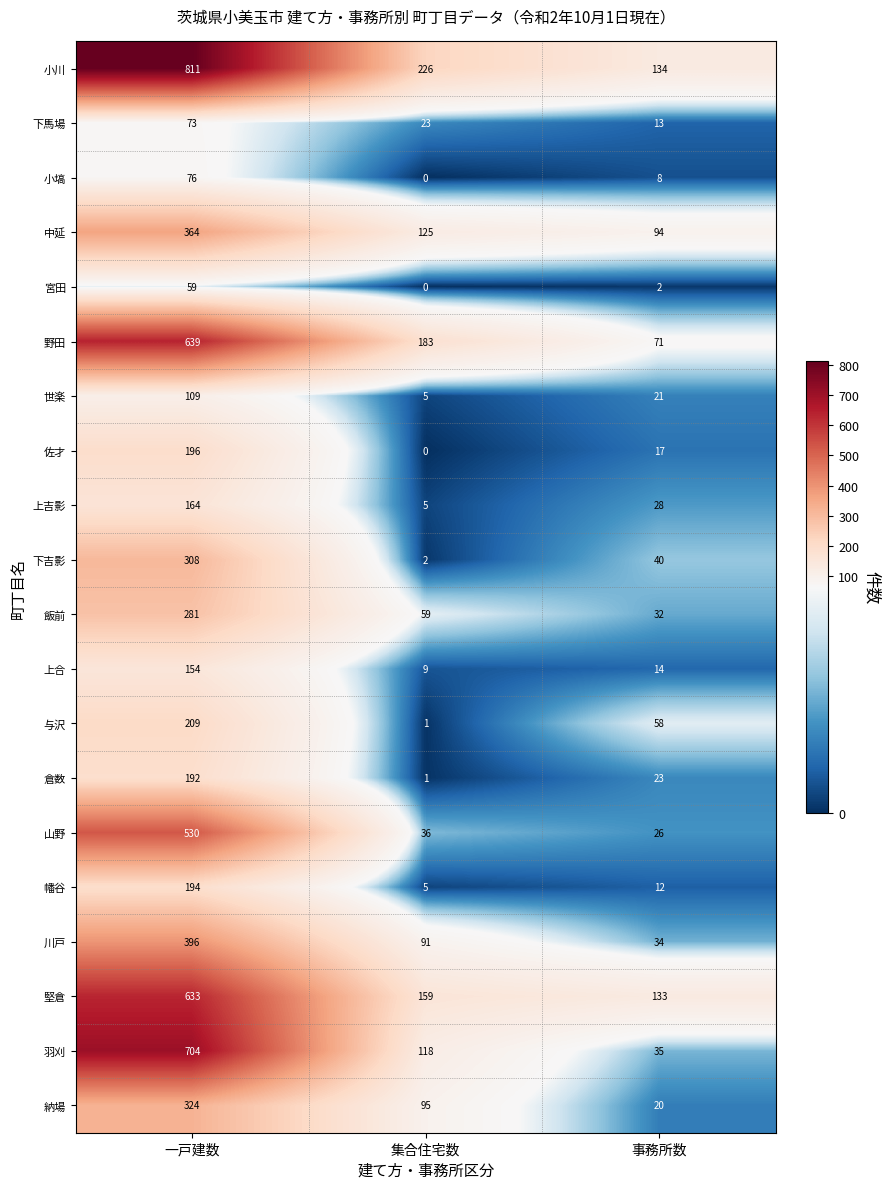

What is the greatest value displayed?

811